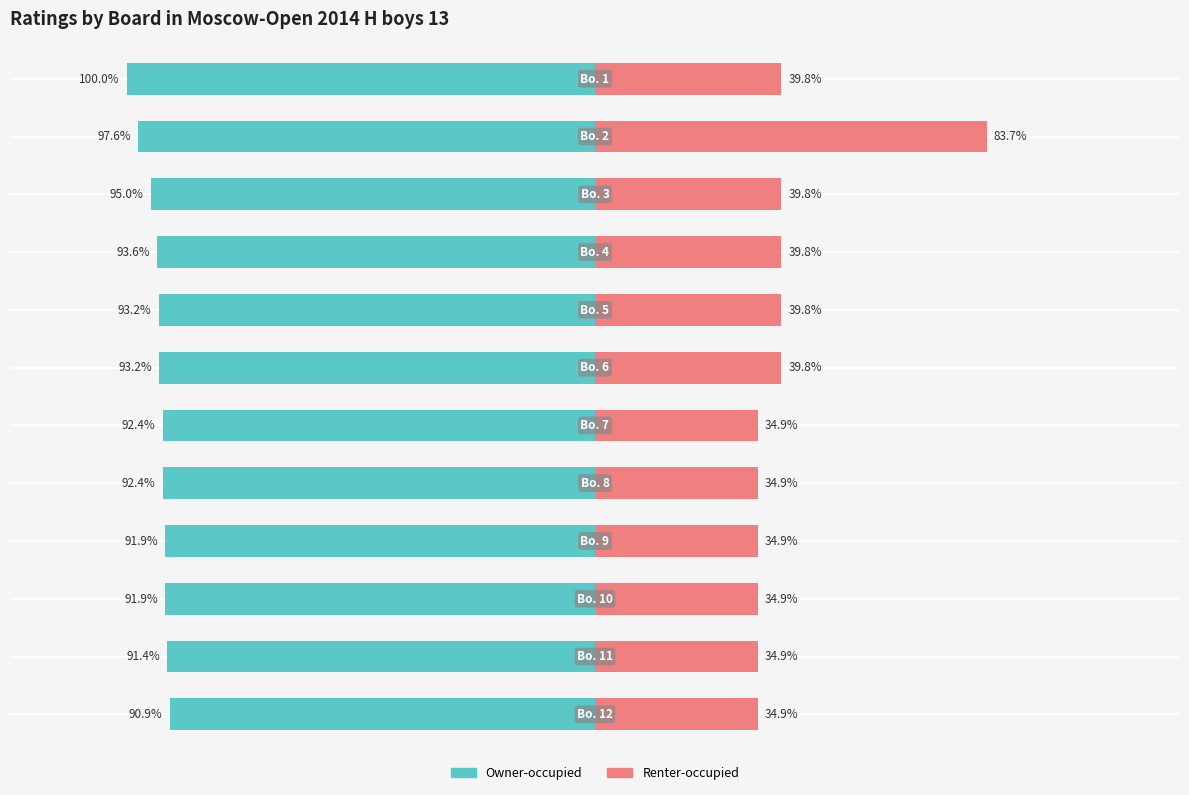

How many bars are there in each group?

2